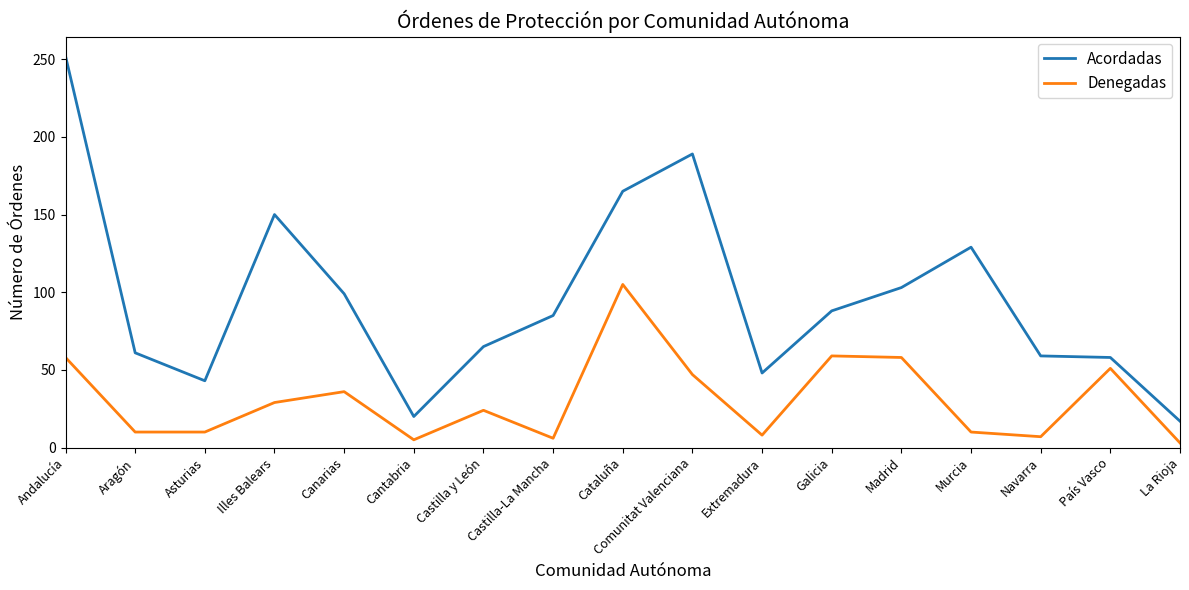

Where does the Denegadas series first go above 24?

Andalucía